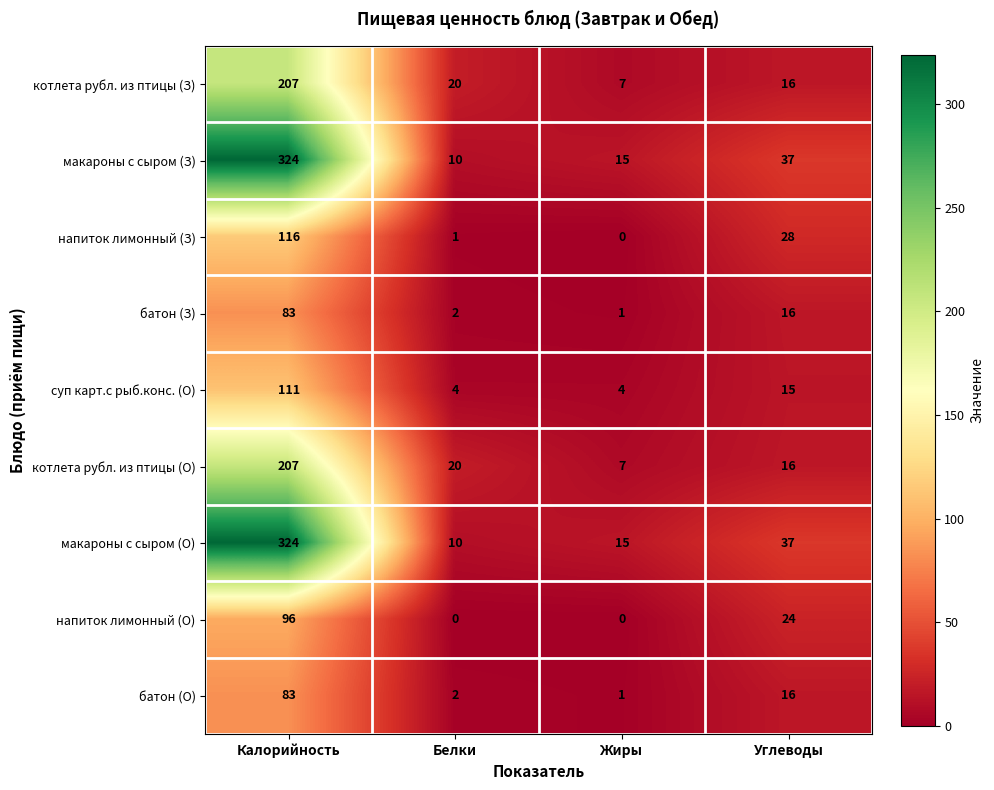

What is the difference between the maximum and minimum values in the макароны с сыром (О) series?

314